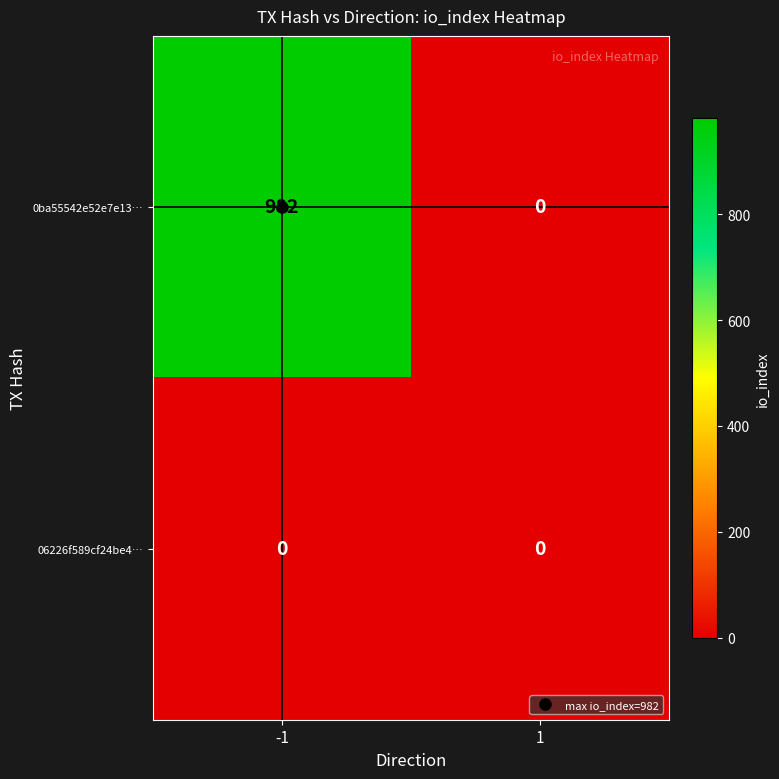

Rank the series by their average value, from highest to lowest.

0ba55542e52e7e13…, 06226f589cf24be4…